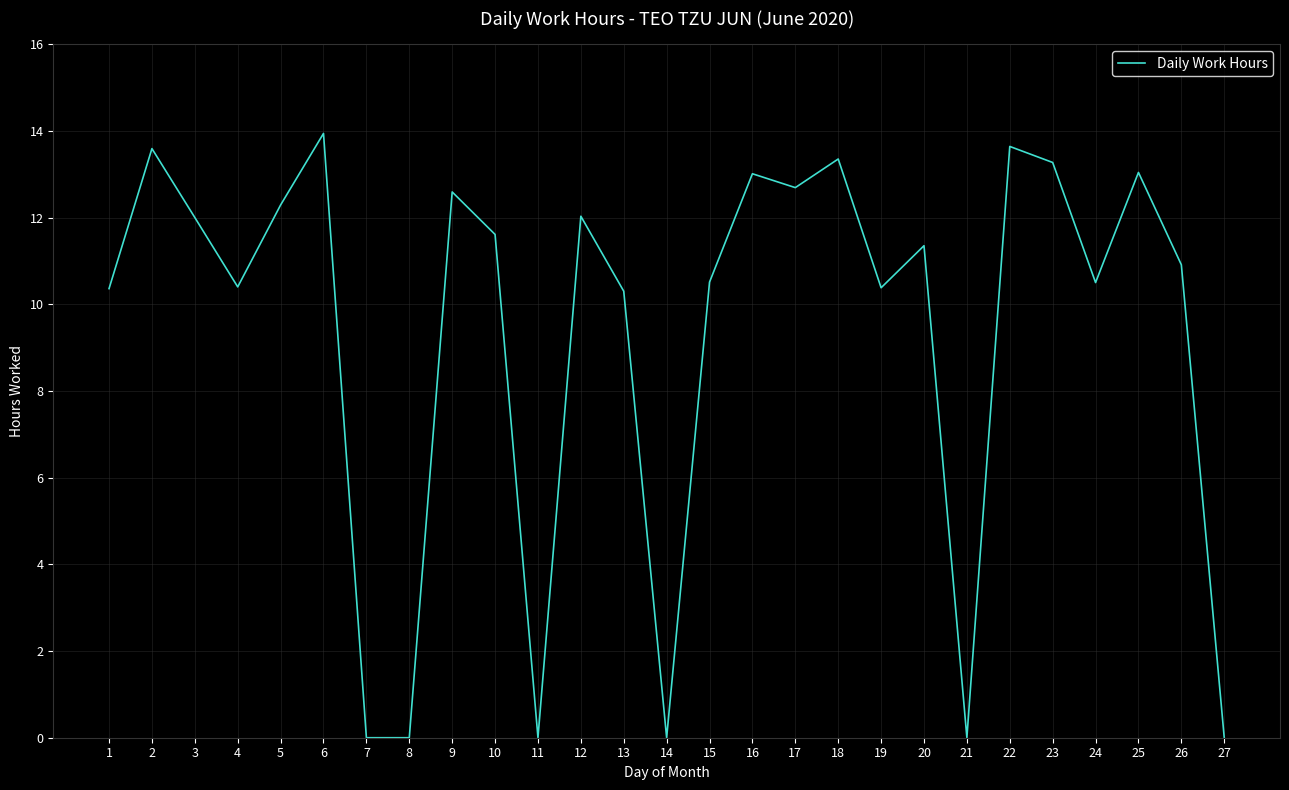

The chart shows a value of 11.6 at 10. True or false?

True